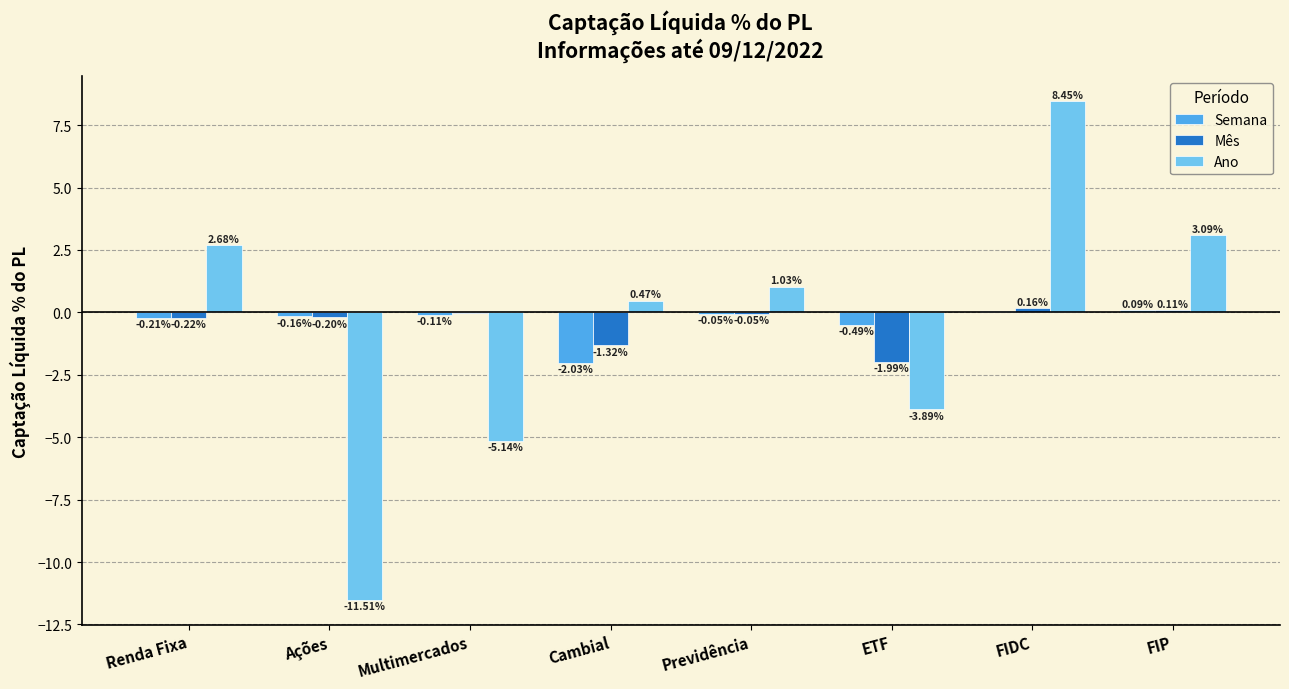

What is the sum of all Semana values?

-2.9